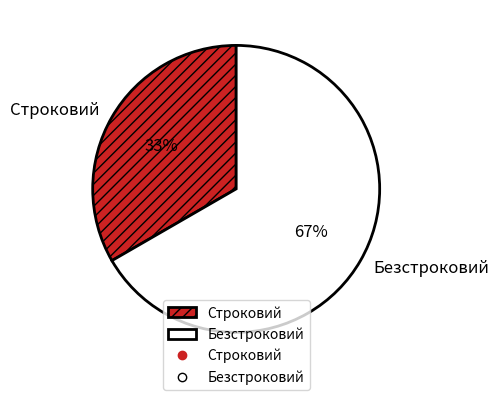

To the nearest percent, what portion does Безстроковий represent?

67%